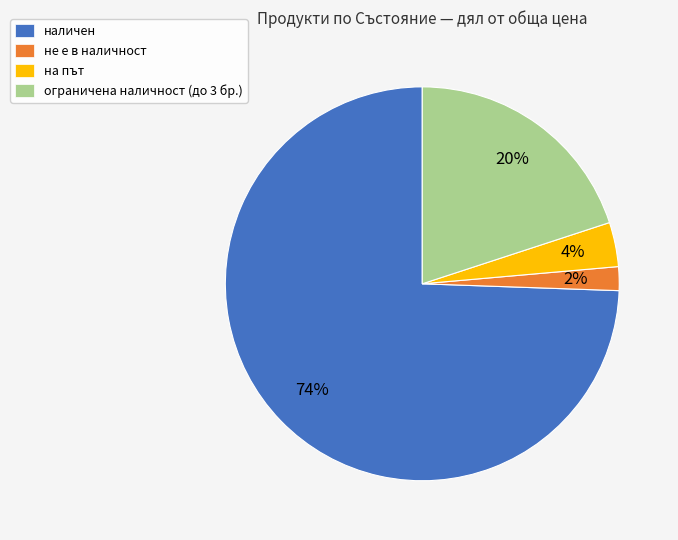

Is наличен the majority of the pie?

Yes